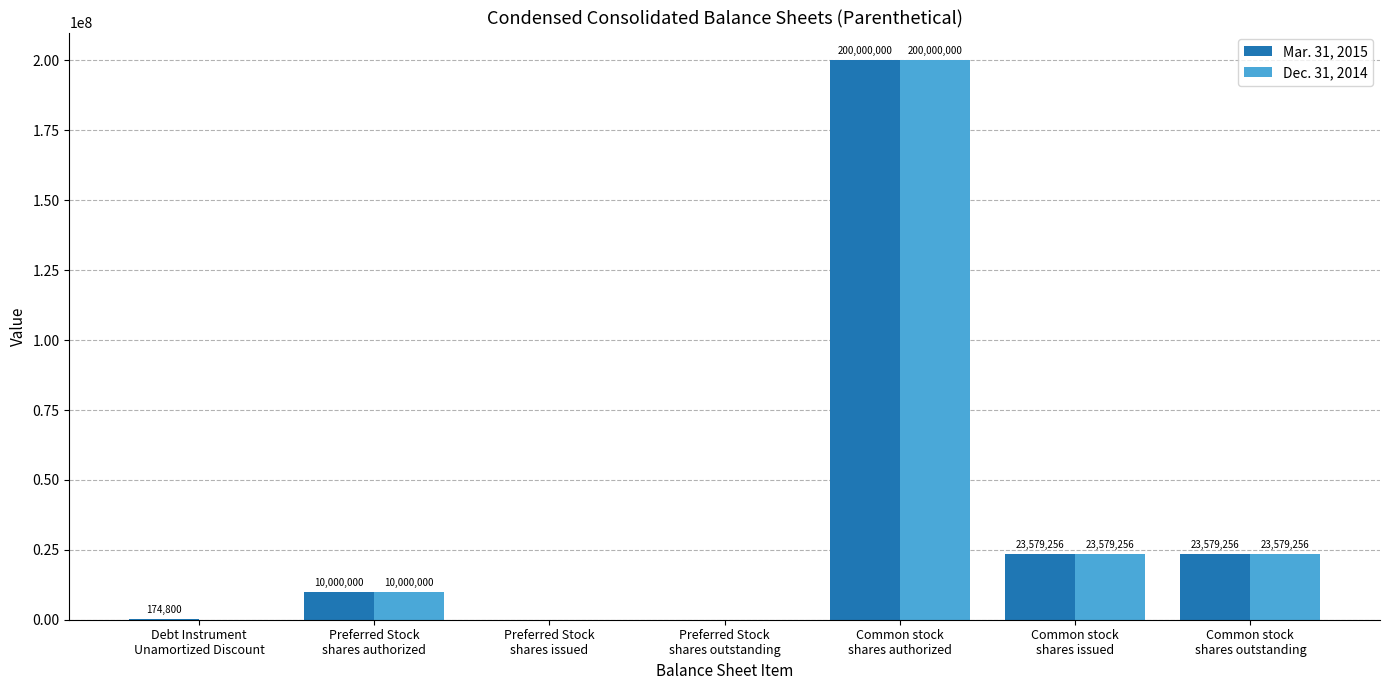

What is the sum of all Mar. 31, 2015 values?

257333312